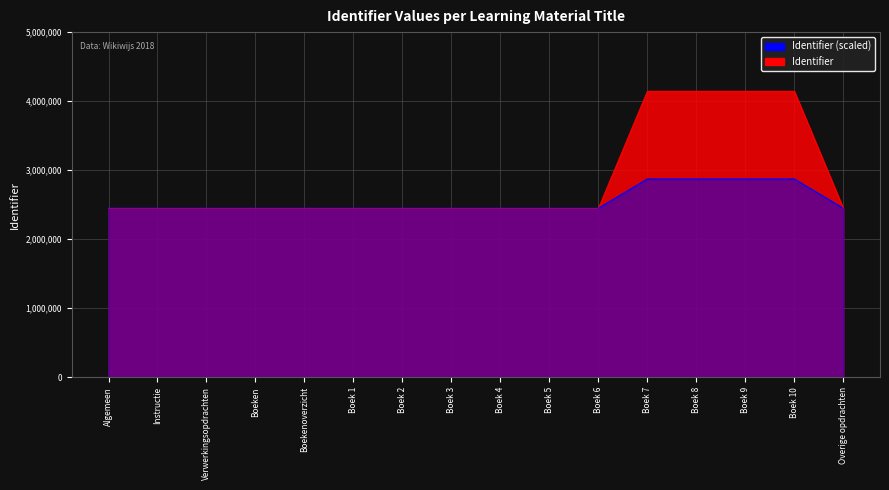

Which series changed the most between Boeken and Boek 4?

Identifier (scaled)